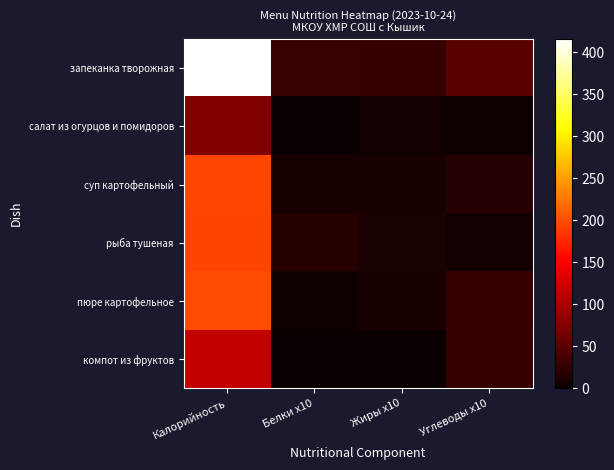

Between Жиры x10 and Белки x10, which is larger?

Белки x10